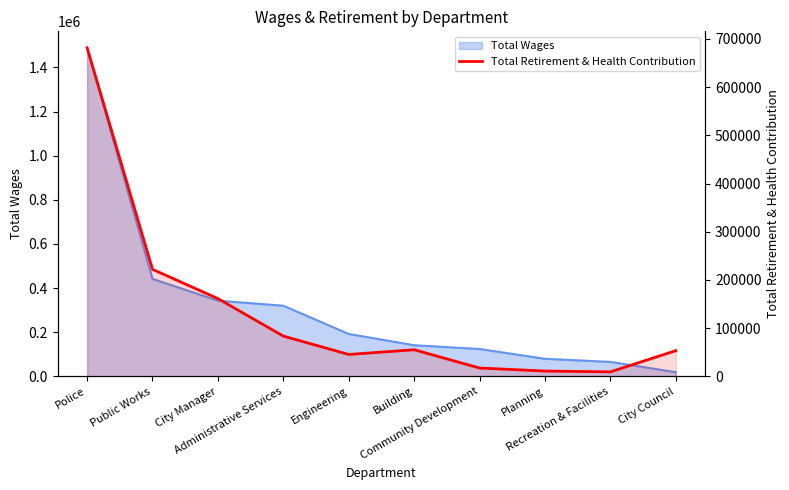

What is the change in value from Recreation & Facilities to City Council?

+44008